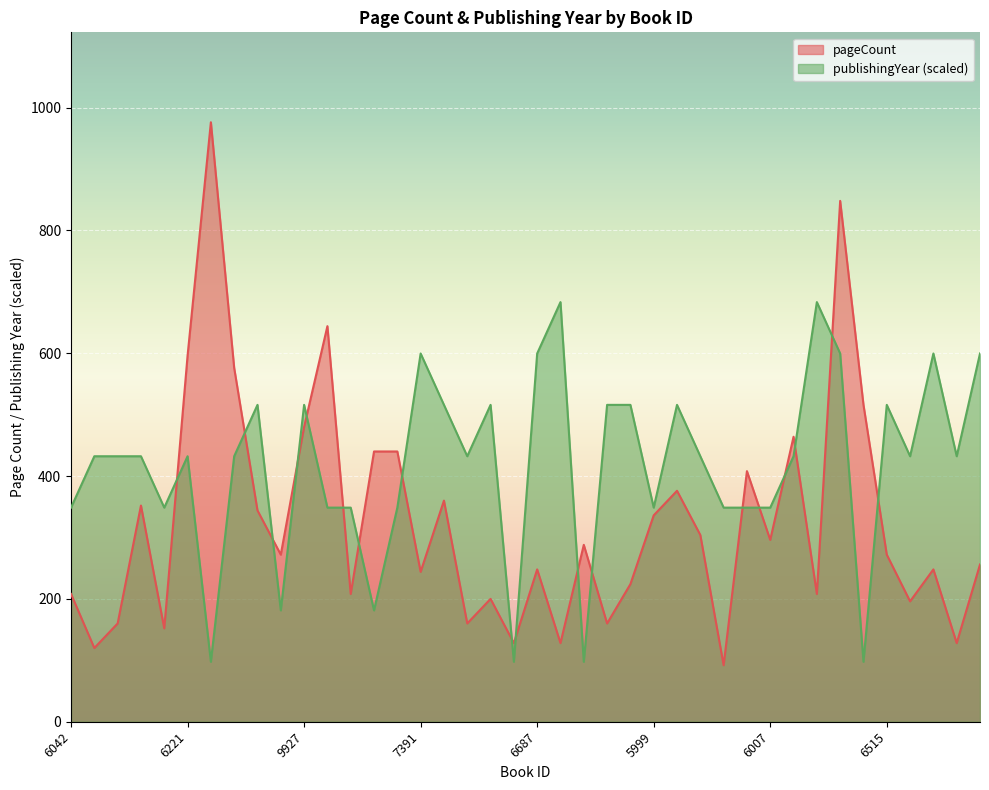

What are all the series names shown in the legend?

pageCount, publishingYear